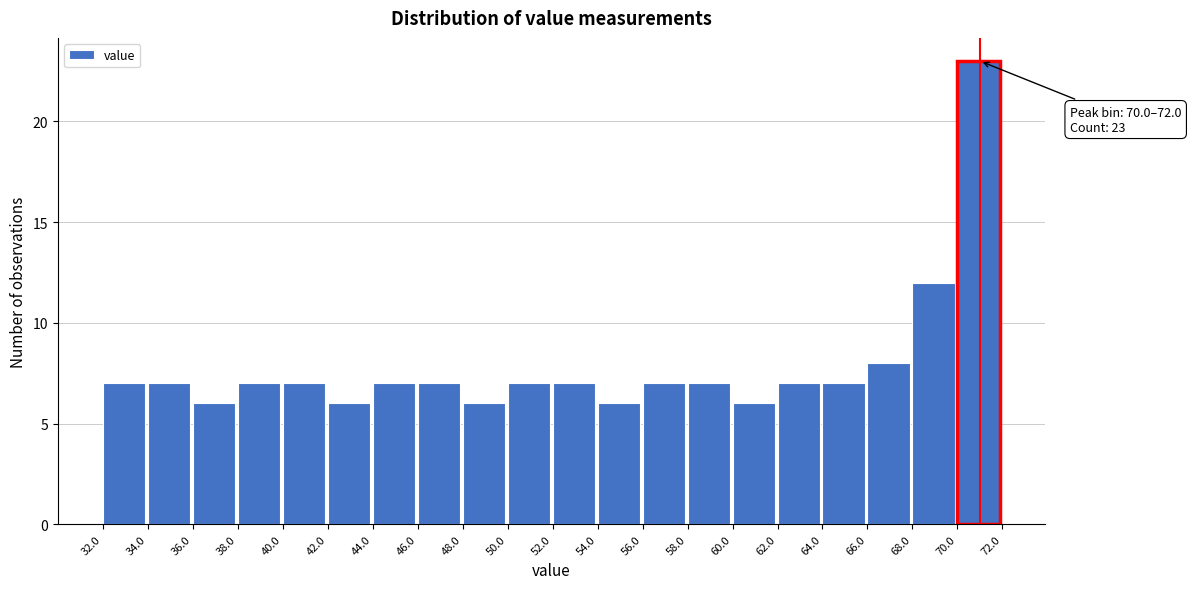

Over which range of the x-axis is the bar tallest?

70.0 to 72.0